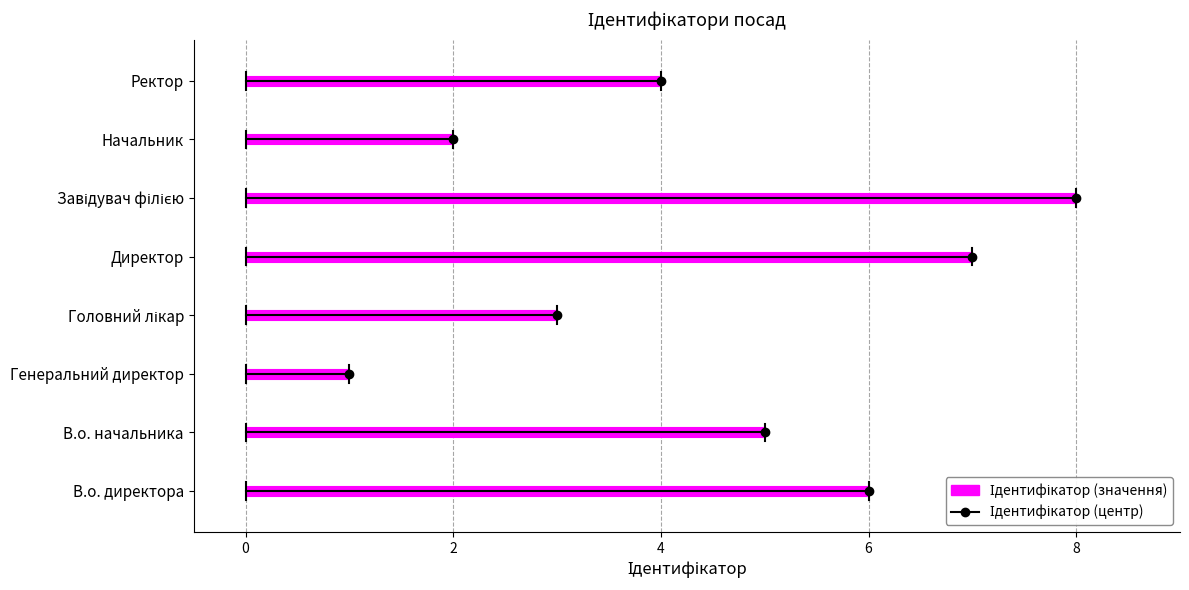

List the labels in order of value, smallest first.

Генеральний директор, Начальник, Головний лікар, Ректор, В.о. начальника, В.о. директора, Директор, Завідувач філією